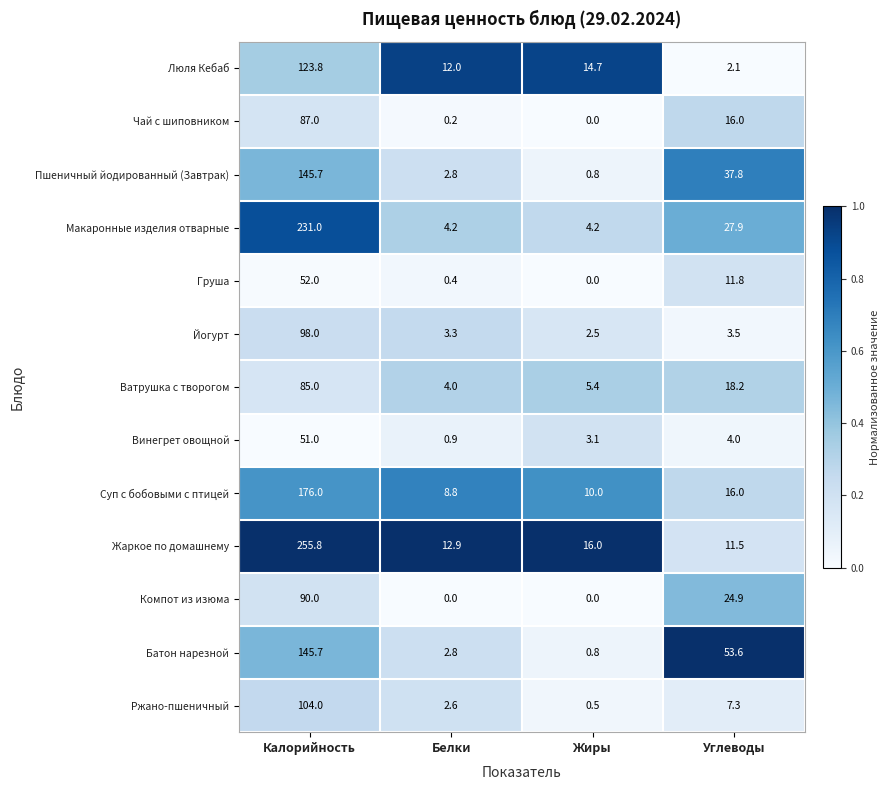

What is the sum of all Ржано-пшеничный values?

114.4